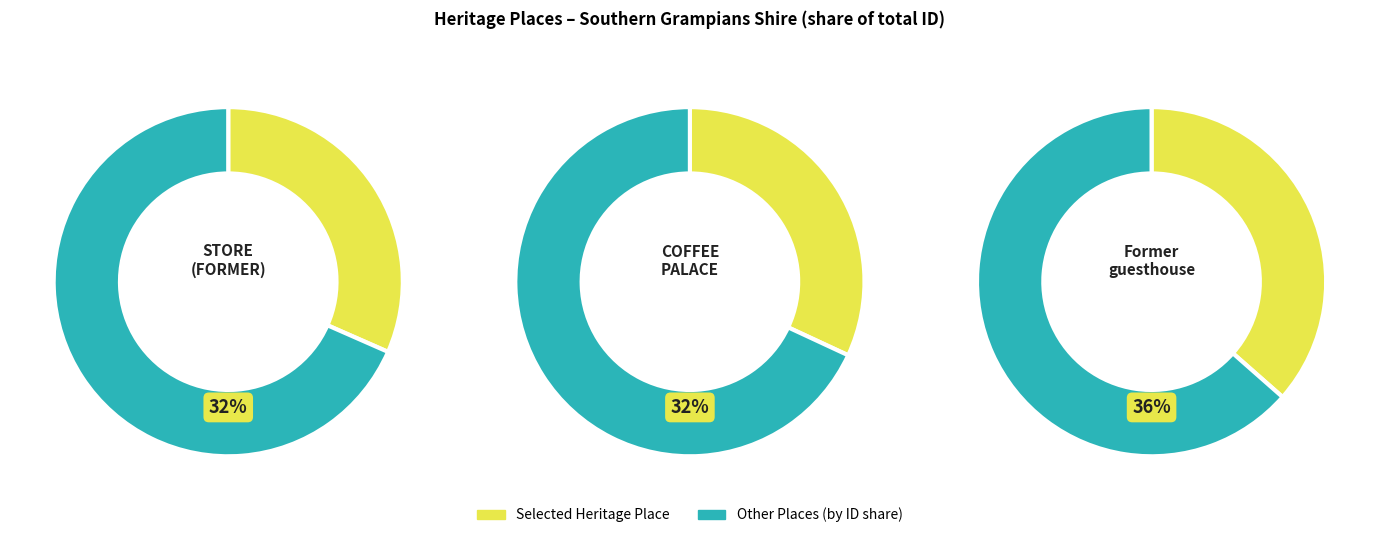

Which has a higher value, COFFEE PALACE (FORMER) or Former guesthouse?

Former guesthouse